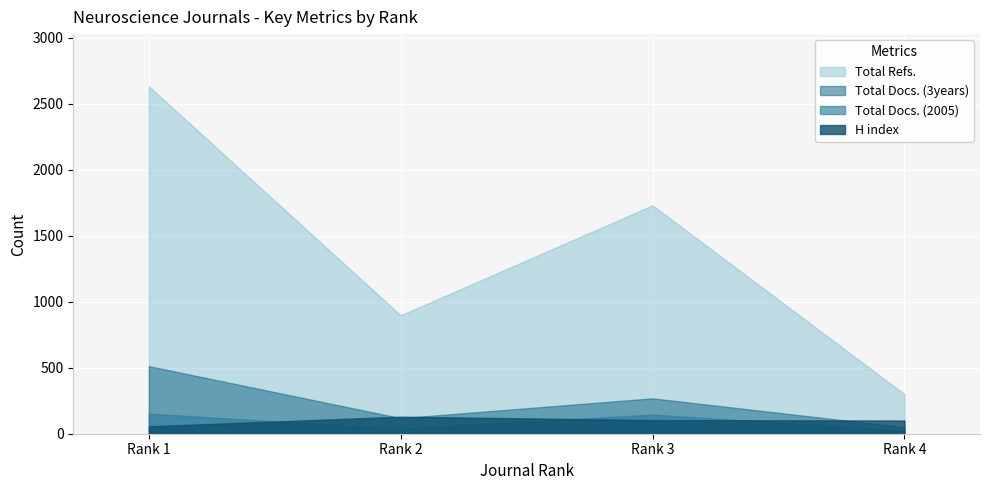

Where is the first local maximum for H index?

Rank 2